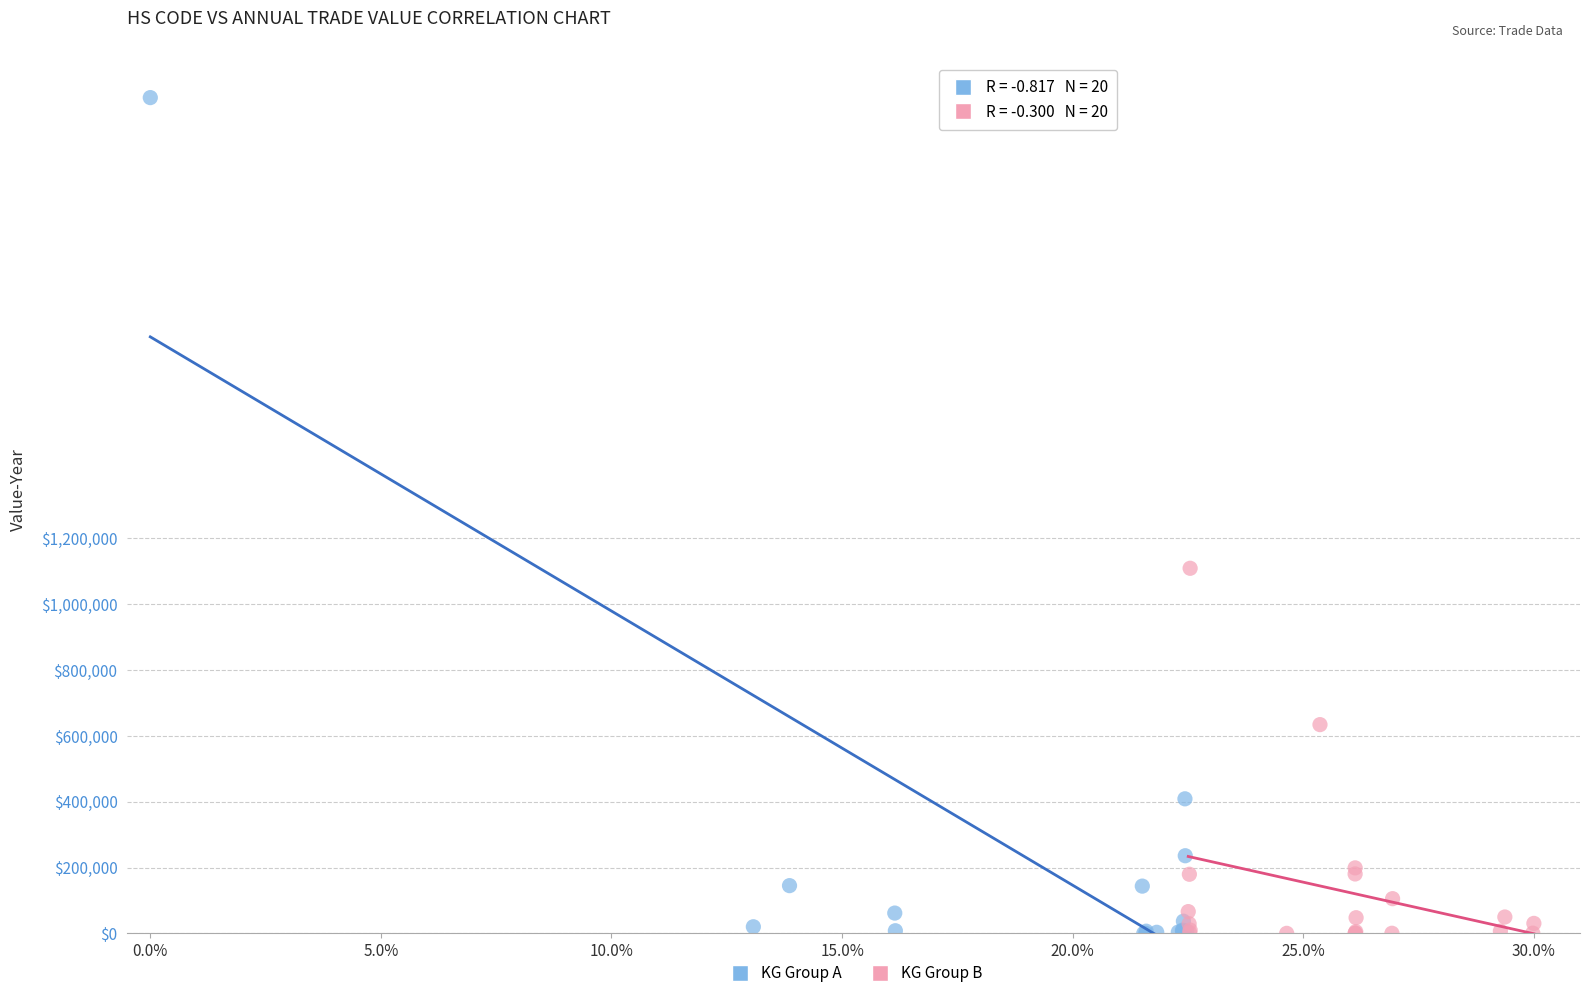

What are all the series names shown in the legend?

KG Group A, KG Group B